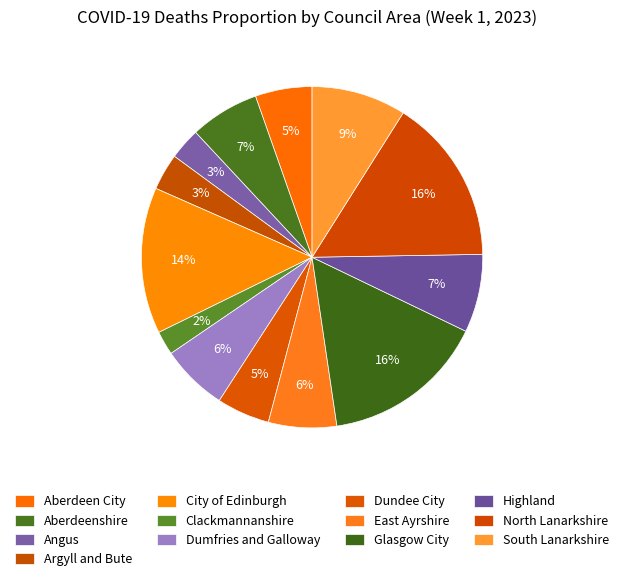

How many segments does this pie chart have?

13